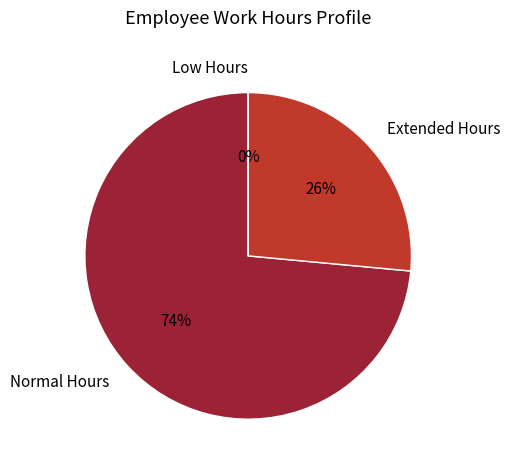

Is it true that 2 is 4% of the pie?

True